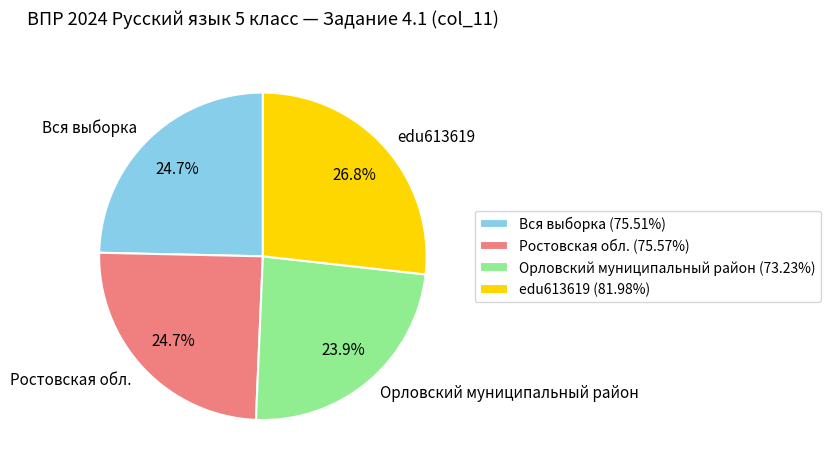

Do Ростовская обл. and Вся выборка together represent more than half of the pie?

No